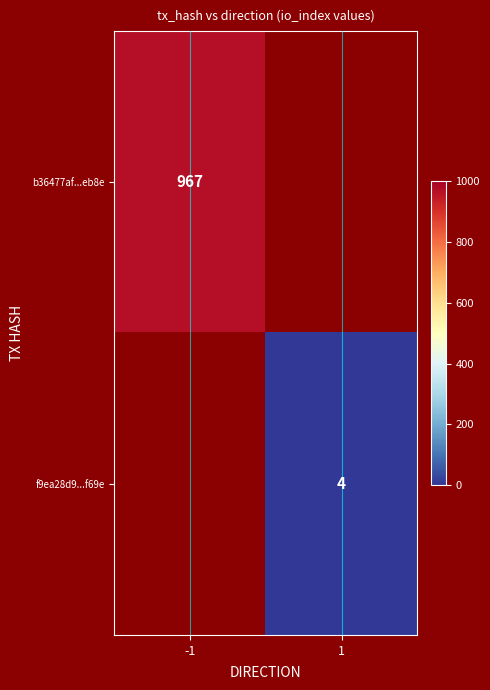

True or false: f9ea28d9...f69e has a value of 4 at 1.

True